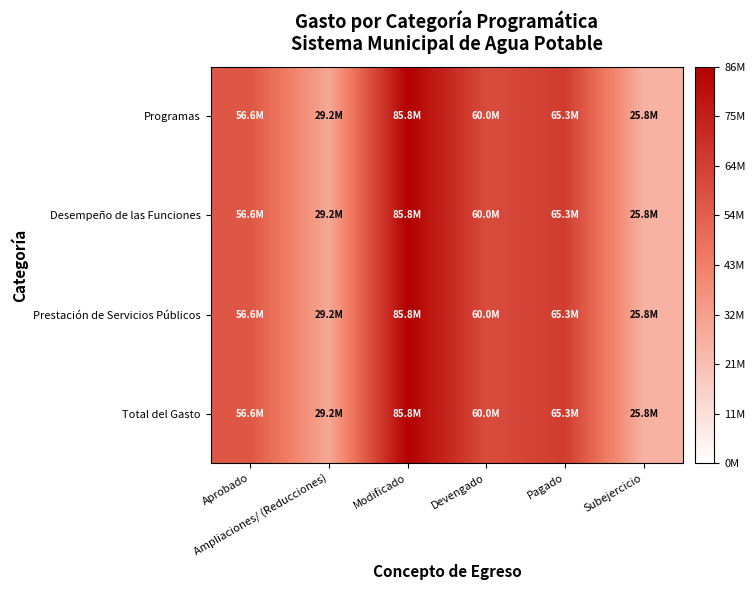

Rank the series by their maximum value, from lowest to highest.

Programas, Desempeño de las Funciones, Prestación de Servicios Públicos, Total del Gasto